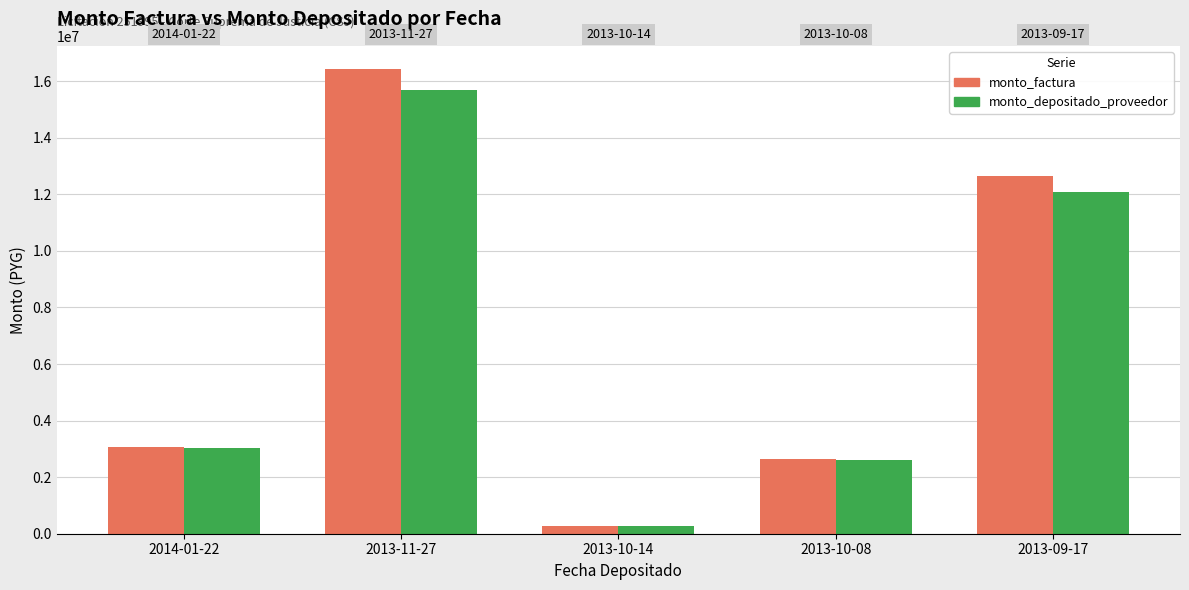

What is the spread (max minus min) of values at 2013-10-08?

9571